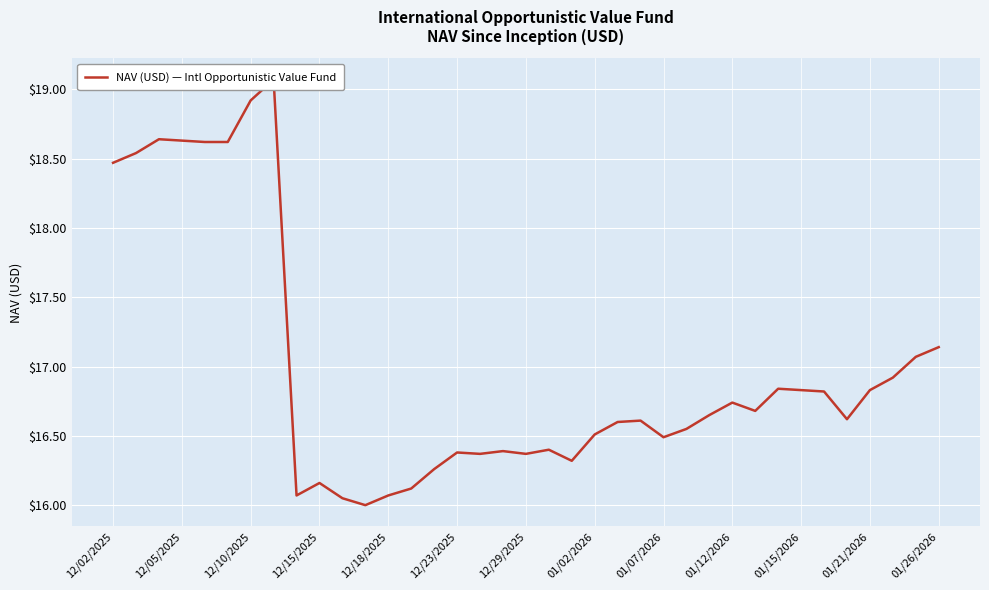

How many distinct data groups are displayed?

1